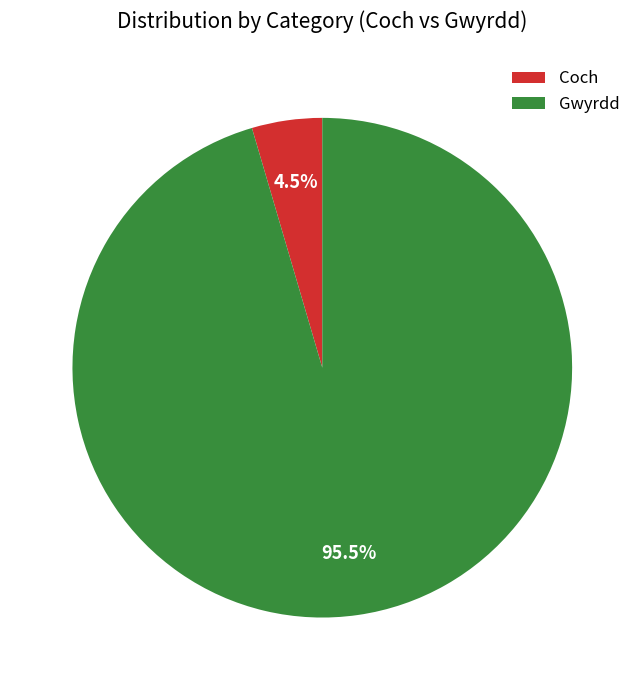

How many slices are in this pie chart?

2